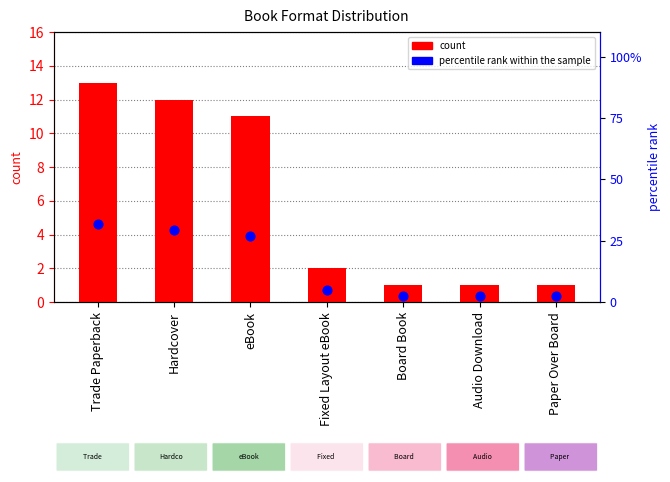

Which series has the widest spread of Y values?

percentile rank within the sample